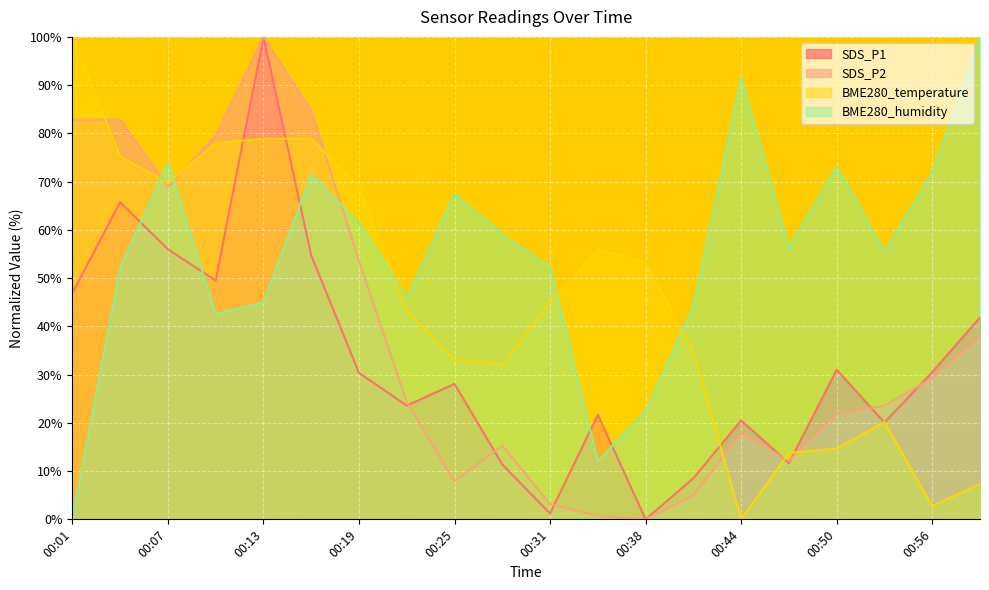

What is the average value of the SDS_P2 series?

37.6